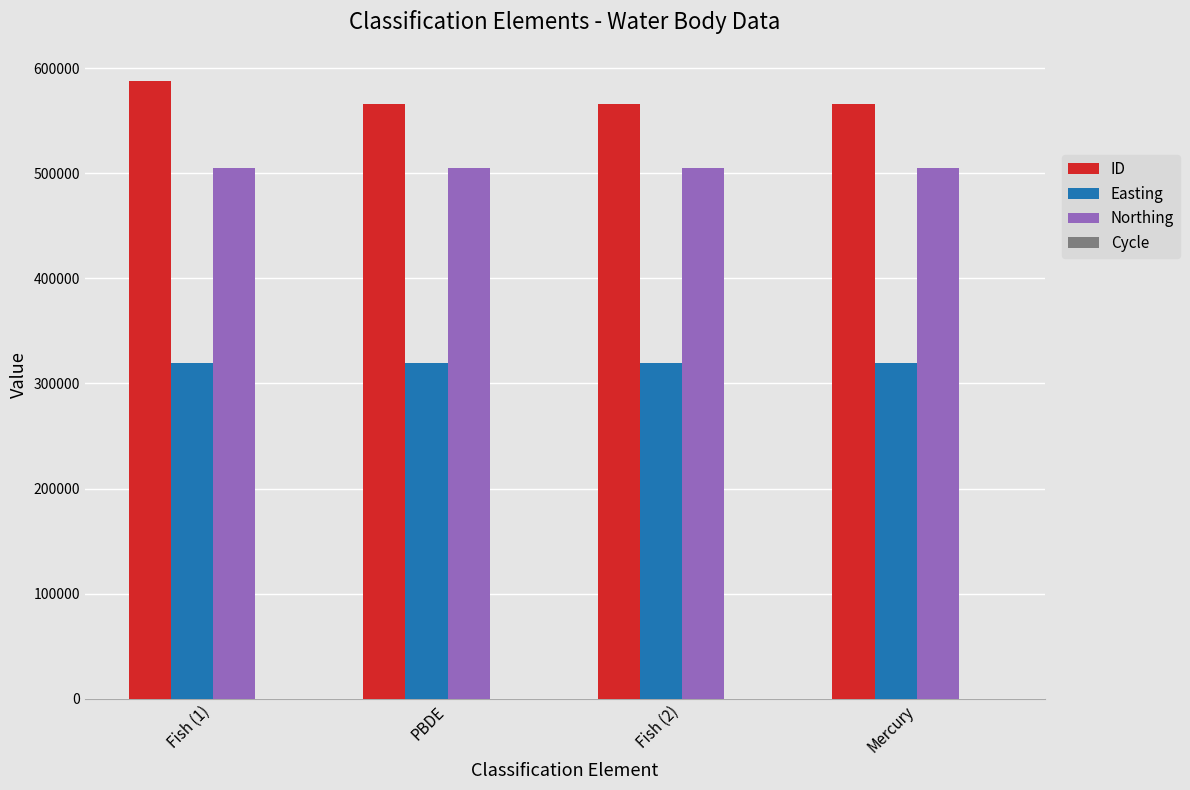

Which category has the highest value across all series?

Fish (1)